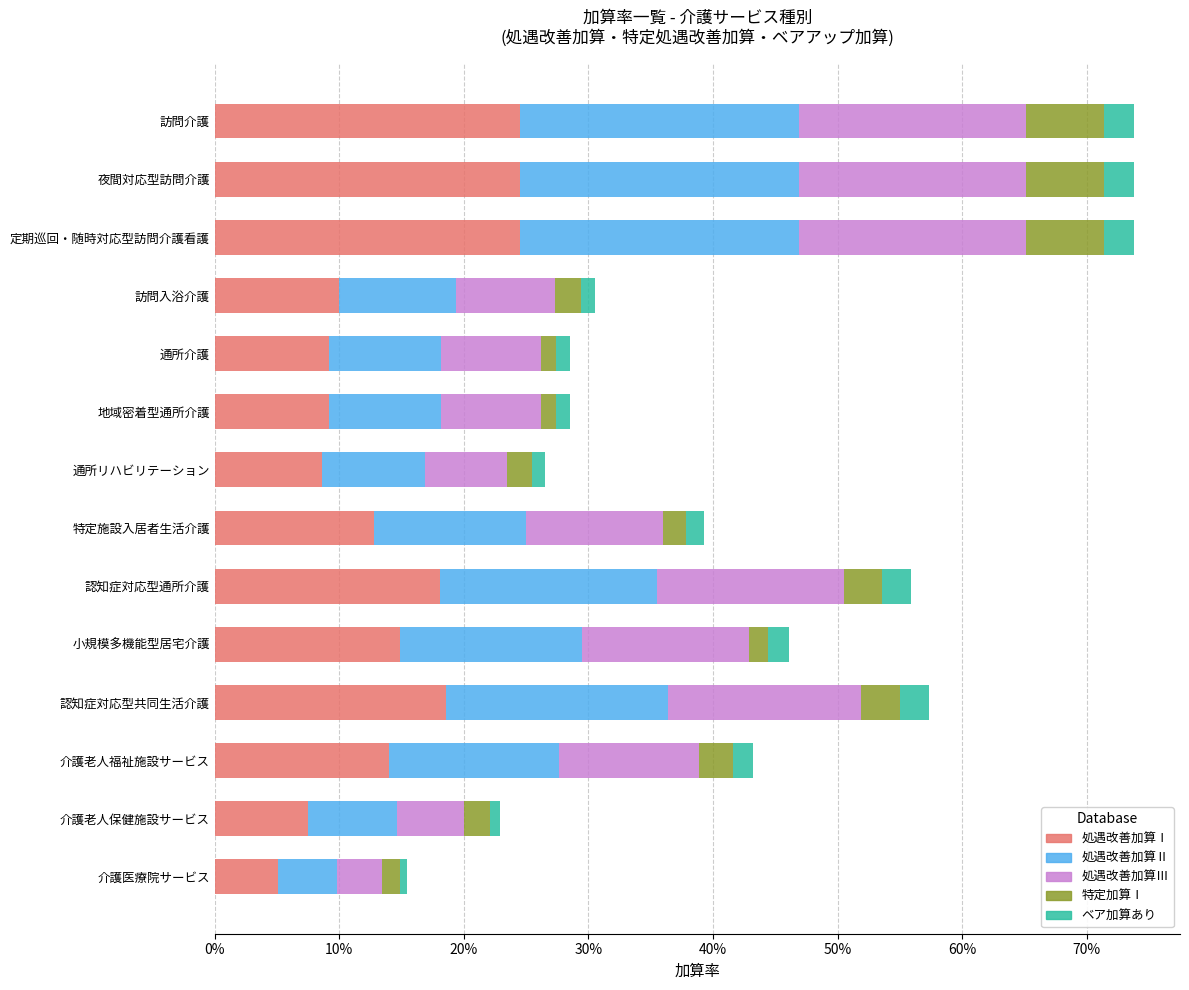

What are all the series names shown in the legend?

処遇改善加算Ⅰ, 処遇改善加算Ⅱ, 処遇改善加算Ⅲ, 特定加算Ⅰ, ベア加算あり